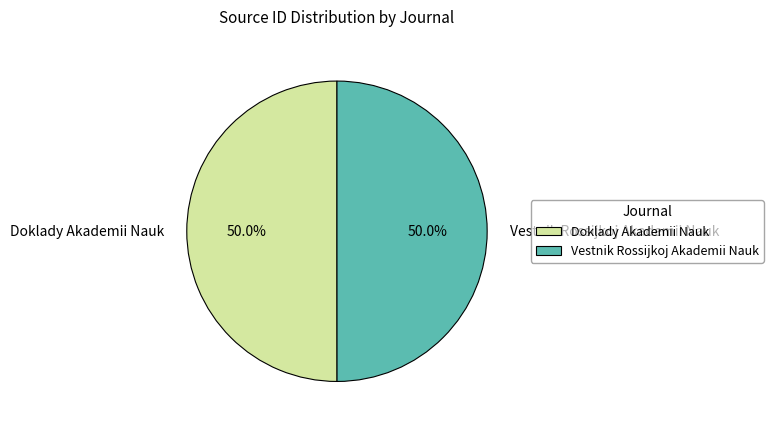

The Doklady Akademii Nauk slice represents 37% of the pie. True or false?

False